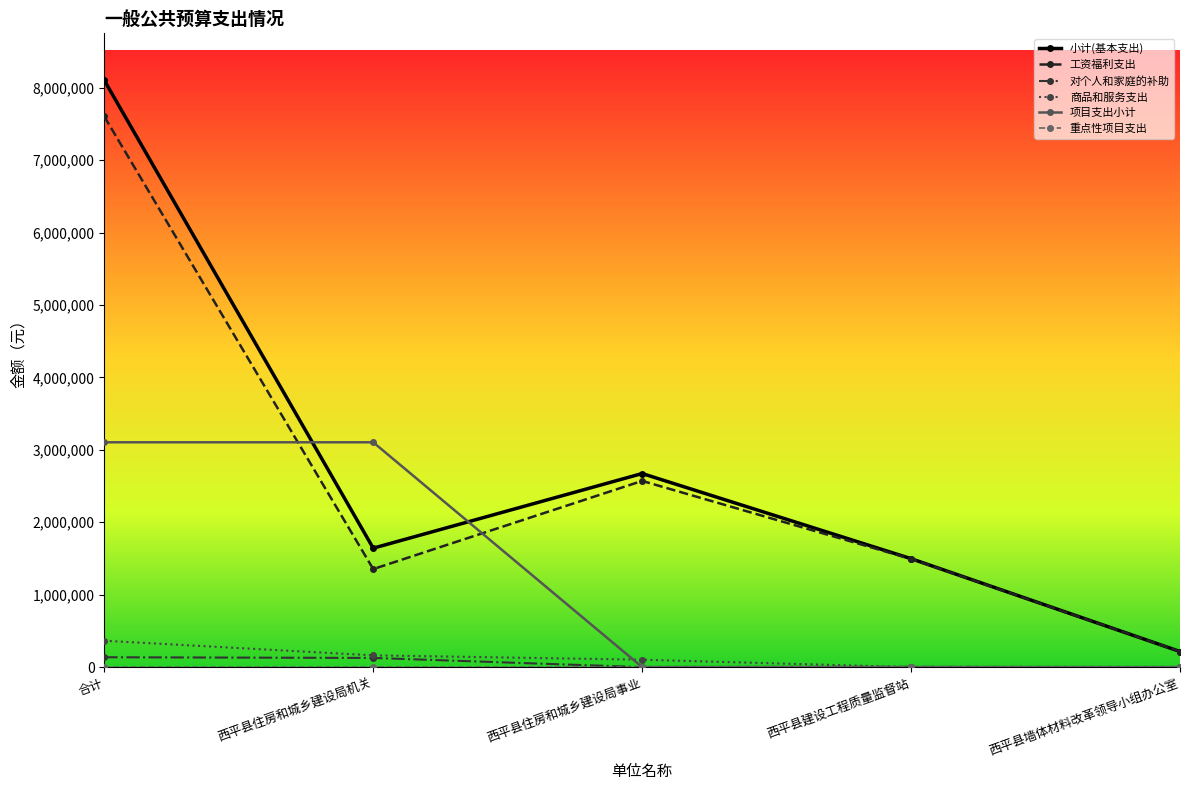

At which category is the sum across all series the highest?

合计